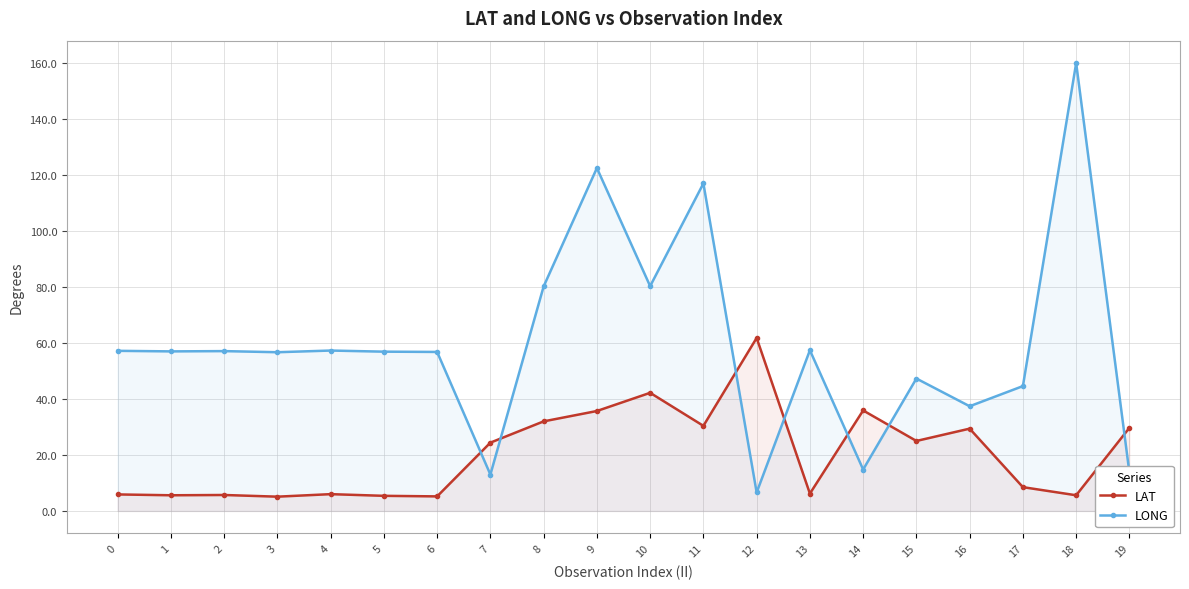

How many times do LAT and LONG cross each other?

7